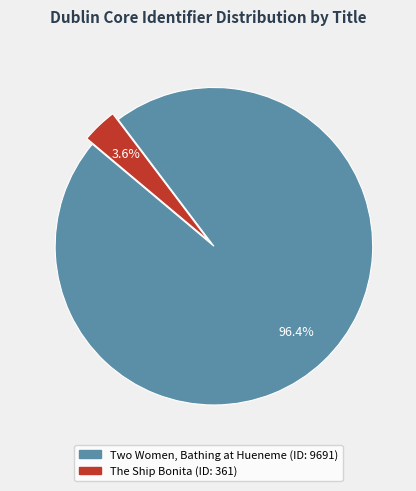

To the nearest percent, what portion does The Ship Bonita represent?

4%